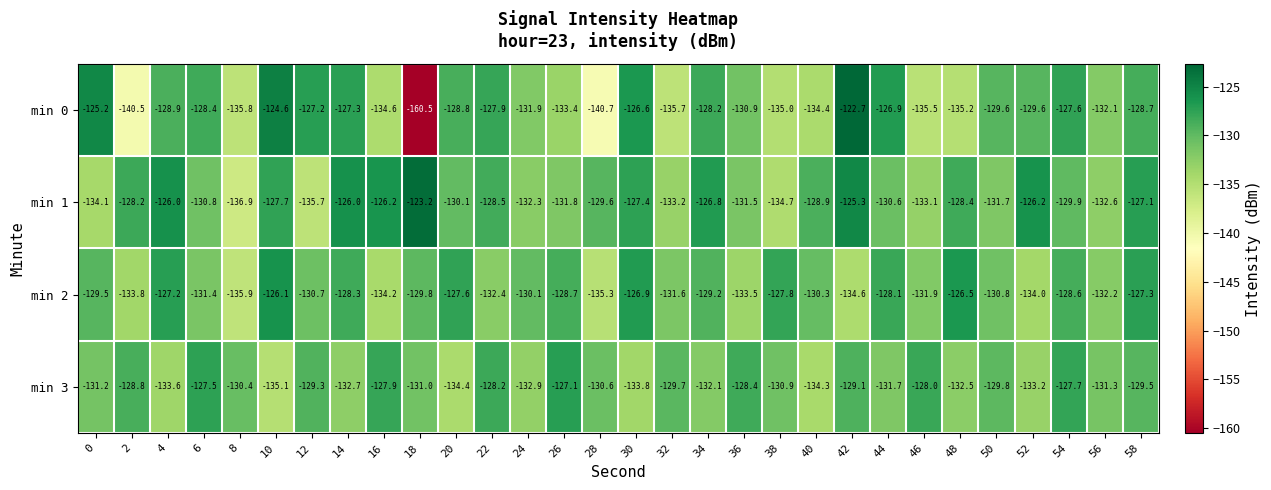

What is the difference between the second highest and minimum values in the min 3 series?

7.6